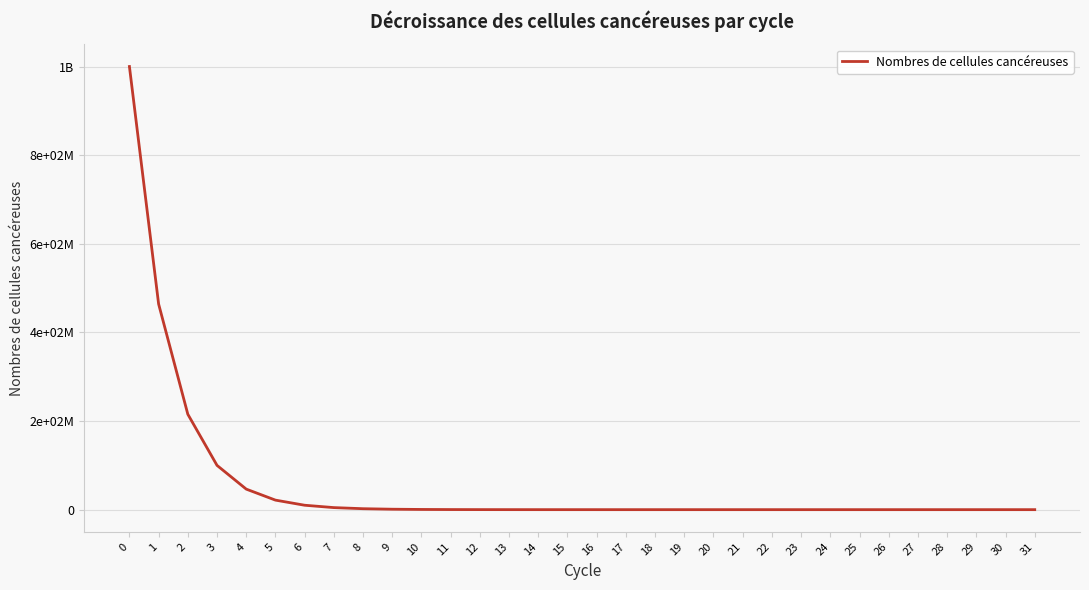

Is this an area chart (filled region under the line)?

No